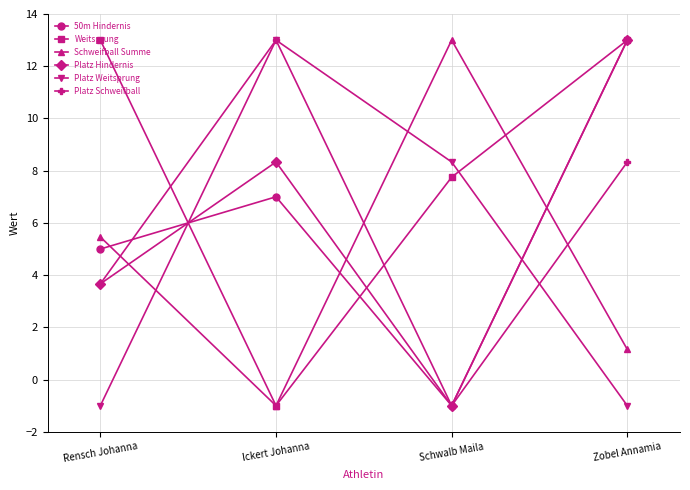

Is it true that Platz Schweifball equals 13.9 at Zobel Annamia?

False